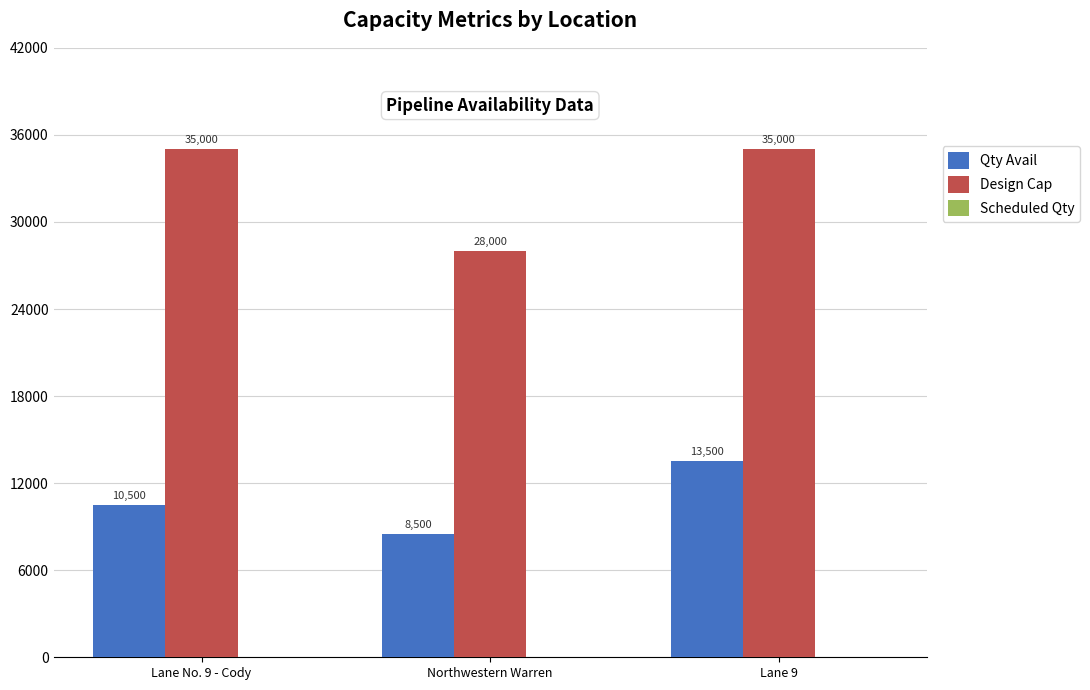

What is the sum of all Design Cap values?

98000